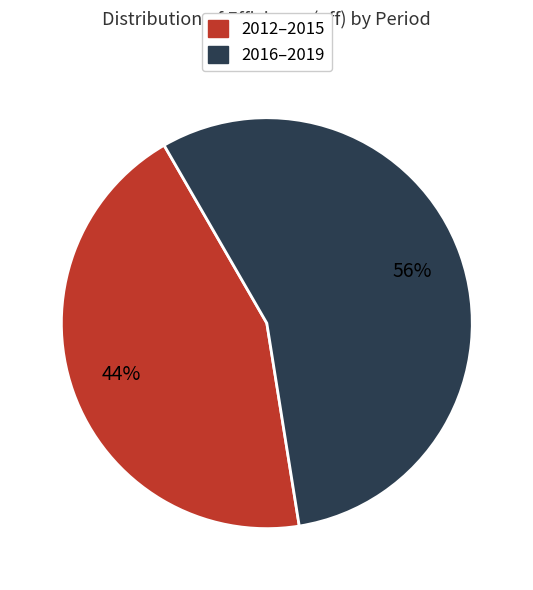

To the nearest percent, what is the average slice percentage?

50%